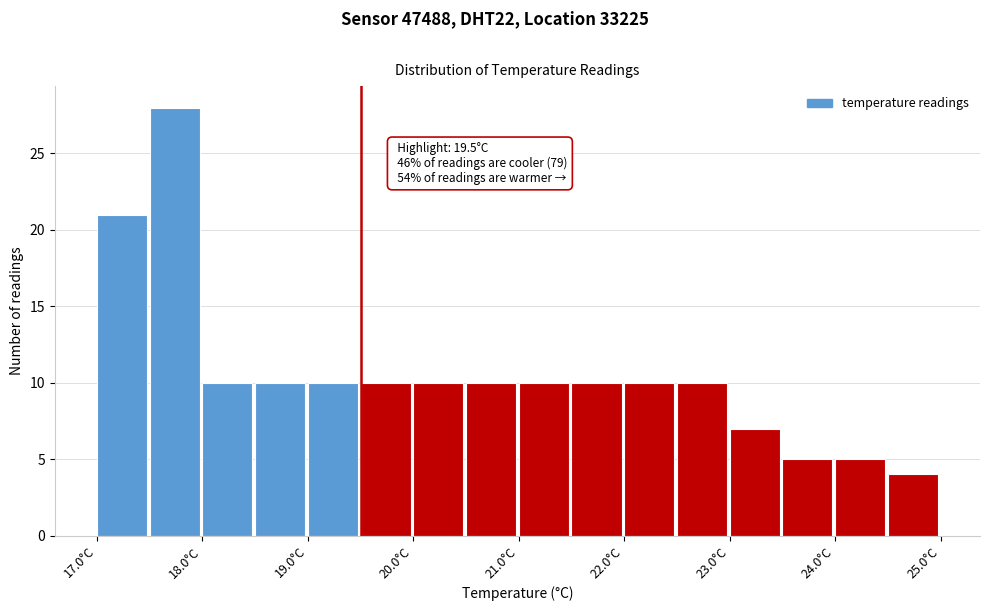

Over which range of the x-axis is the bar tallest?

17.5 to 18.0